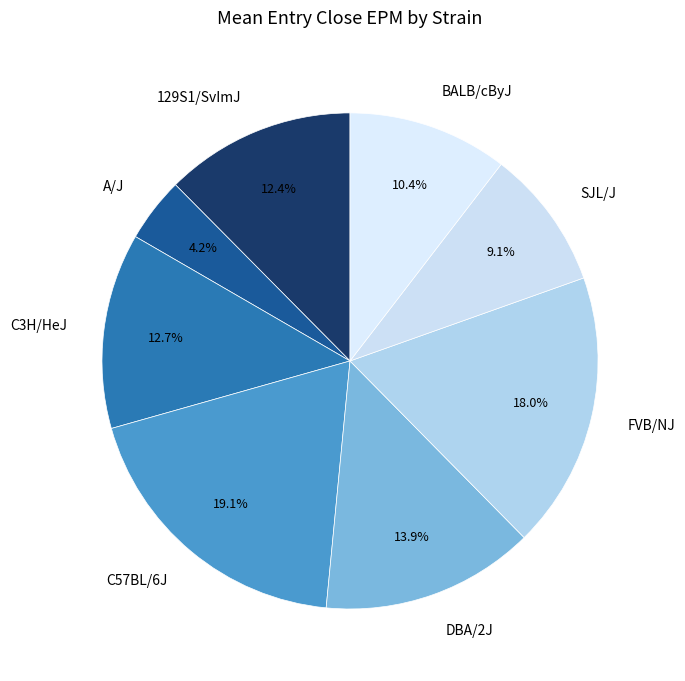

Count the number of slices in the pie.

8